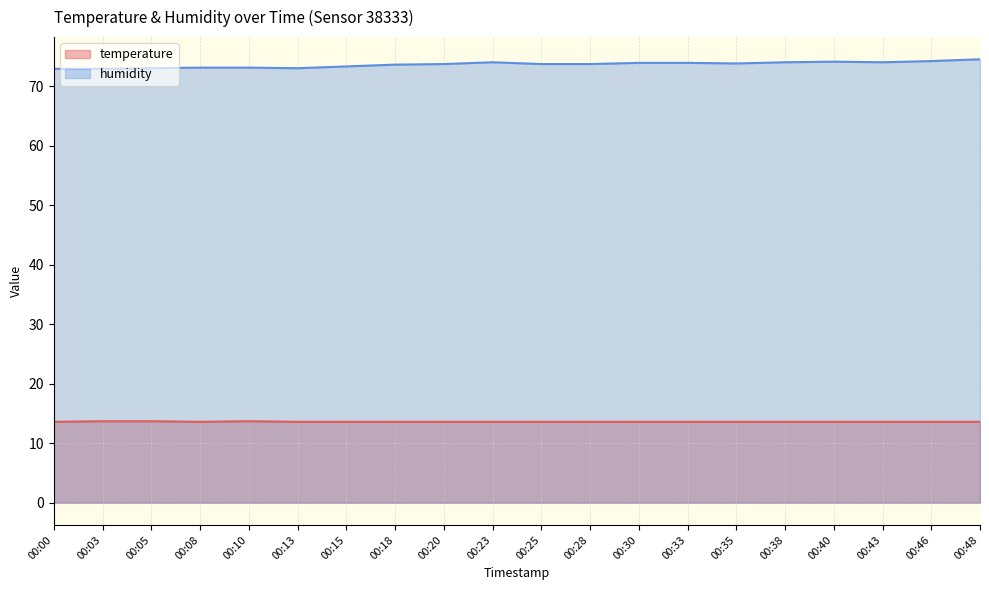

What value does the temperature series have at 00:10?

13.7